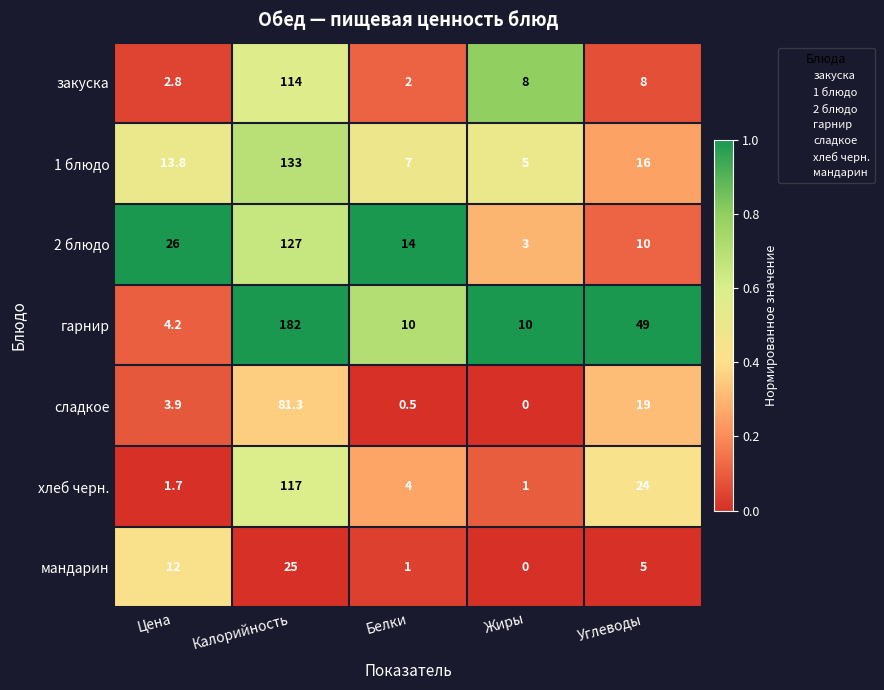

At which category is the sum across all series the highest?

Калорийность